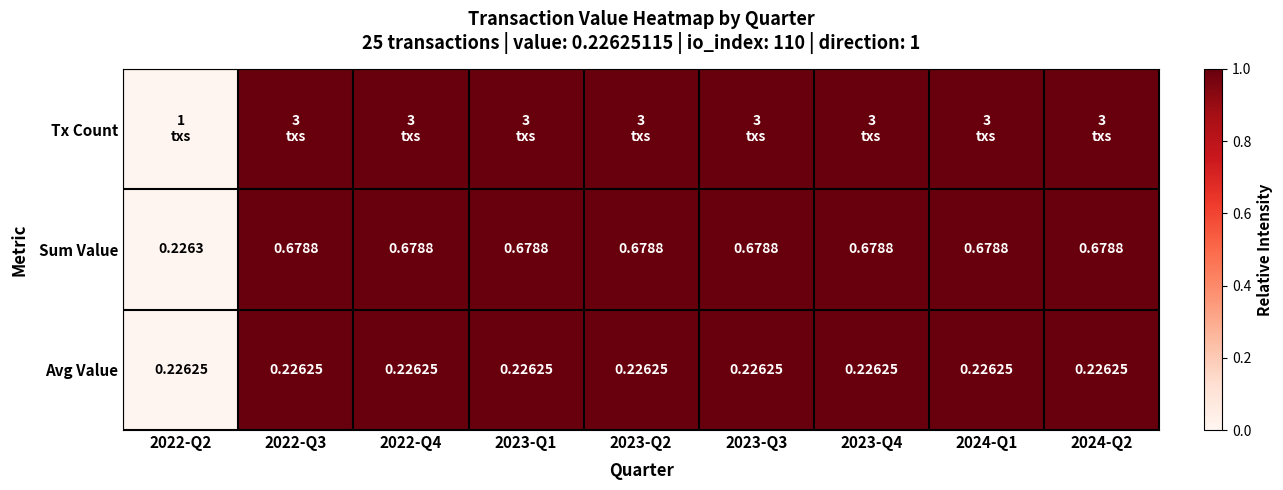

How many data points does each series have?

9